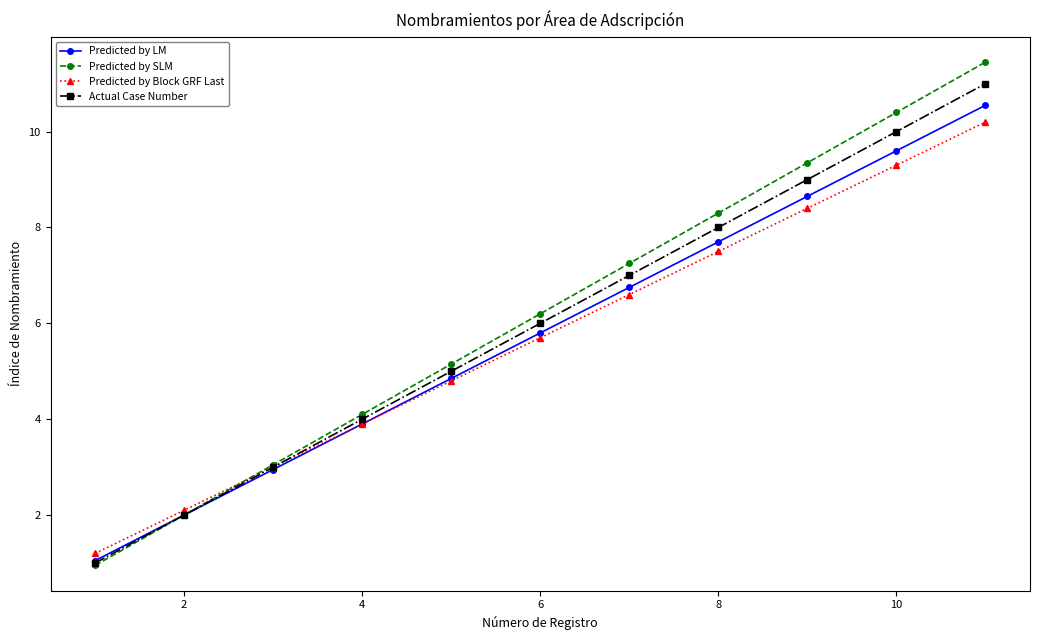

What is the smallest value displayed?

1.0